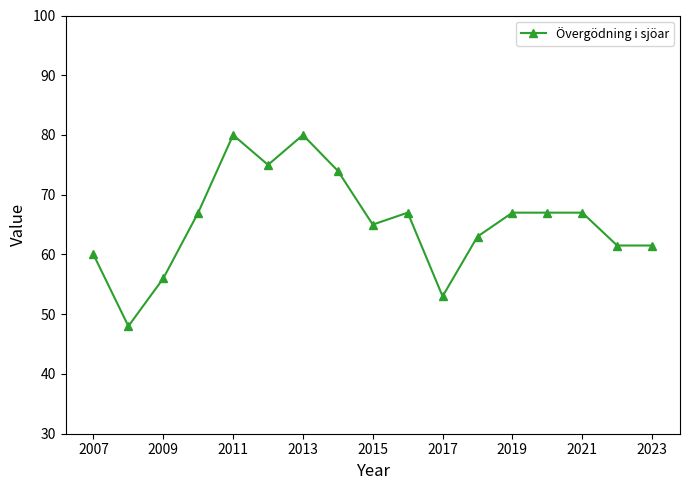

What is the difference between the maximum and minimum values?

32.0